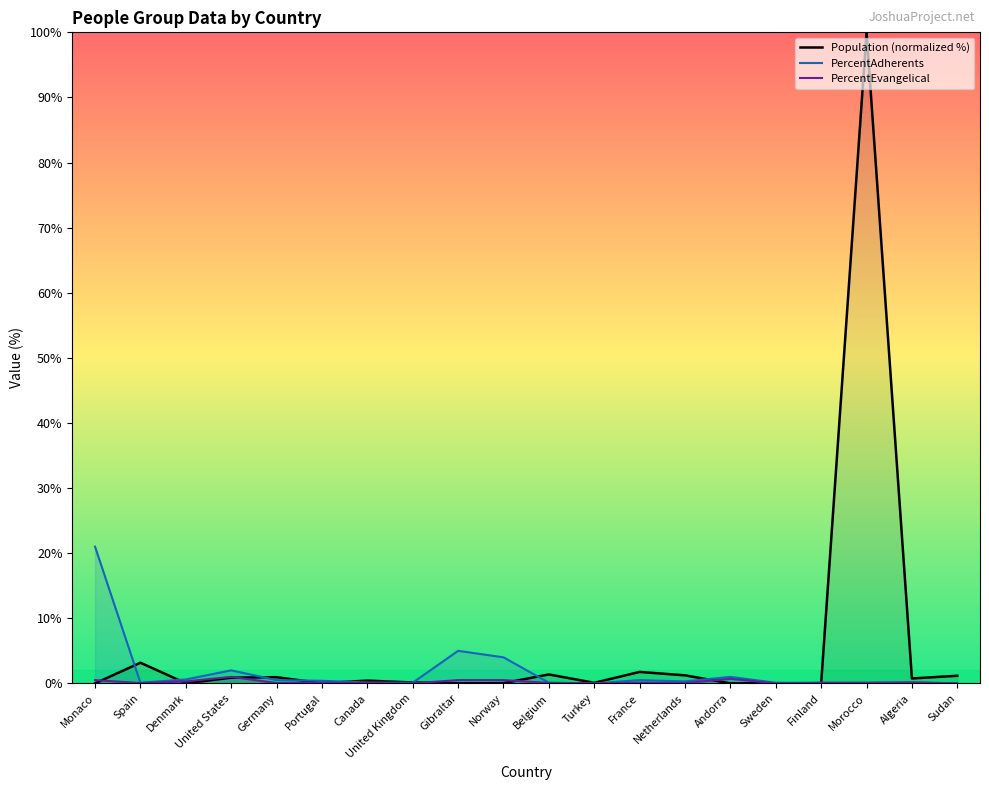

Read the Population (normalized %) value at United Kingdom.

0.1